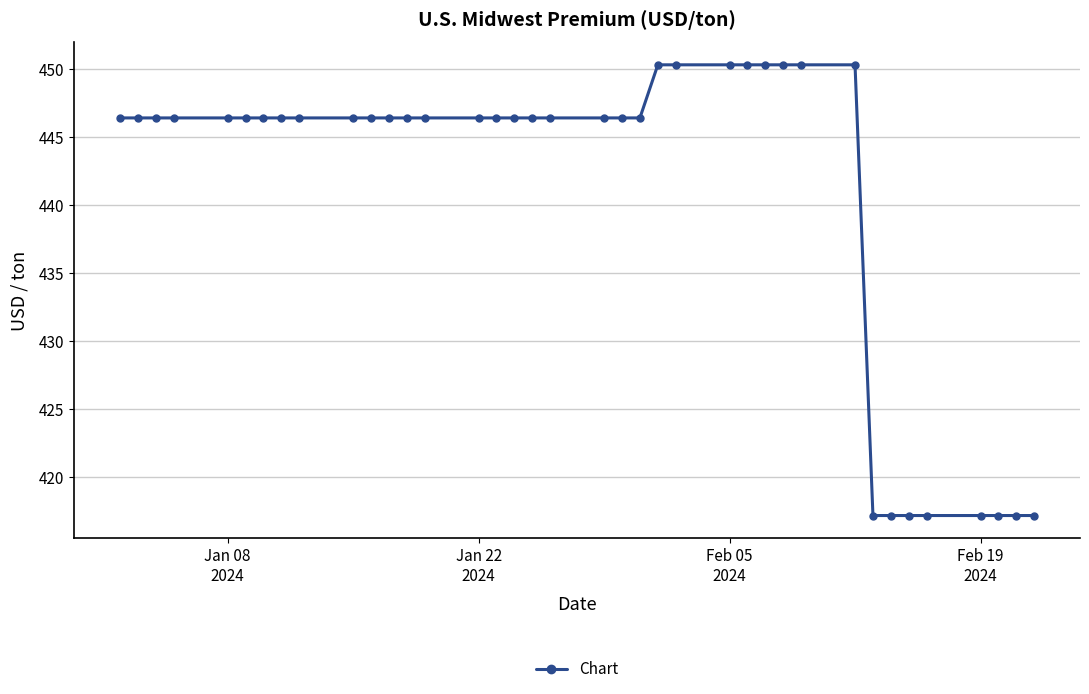

What is the greatest value displayed?

450.3